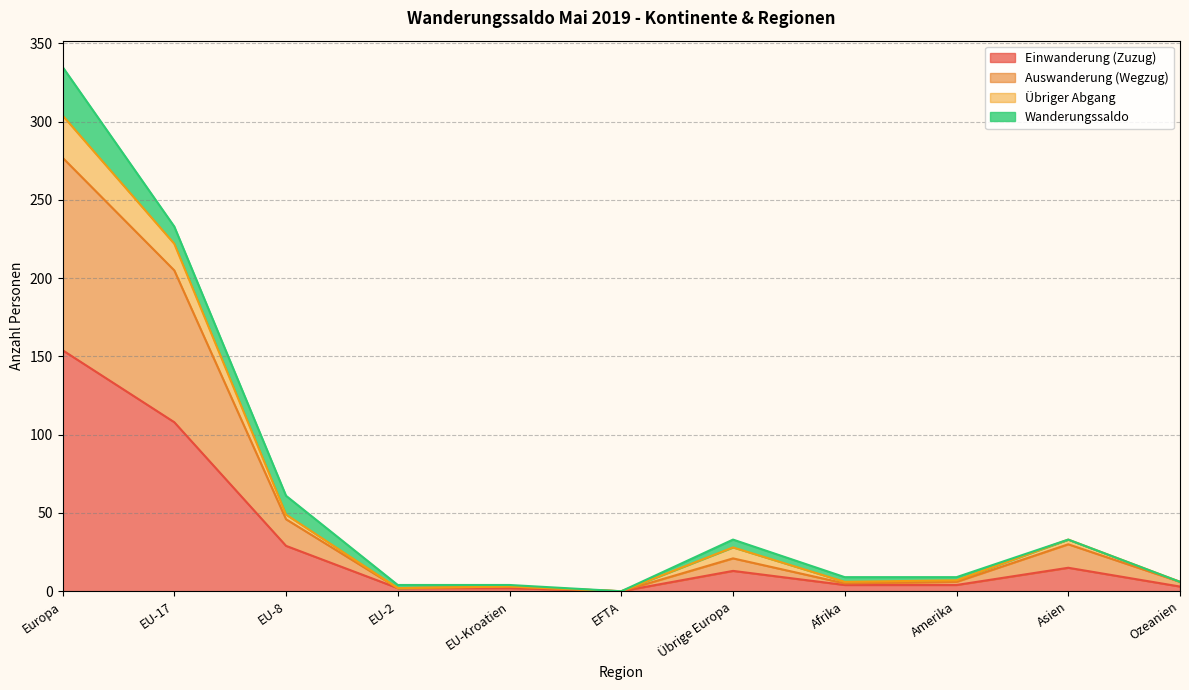

True or false: Auswanderung (Wegzug) and Einwanderung (Zuzug) intersect in this chart.

False